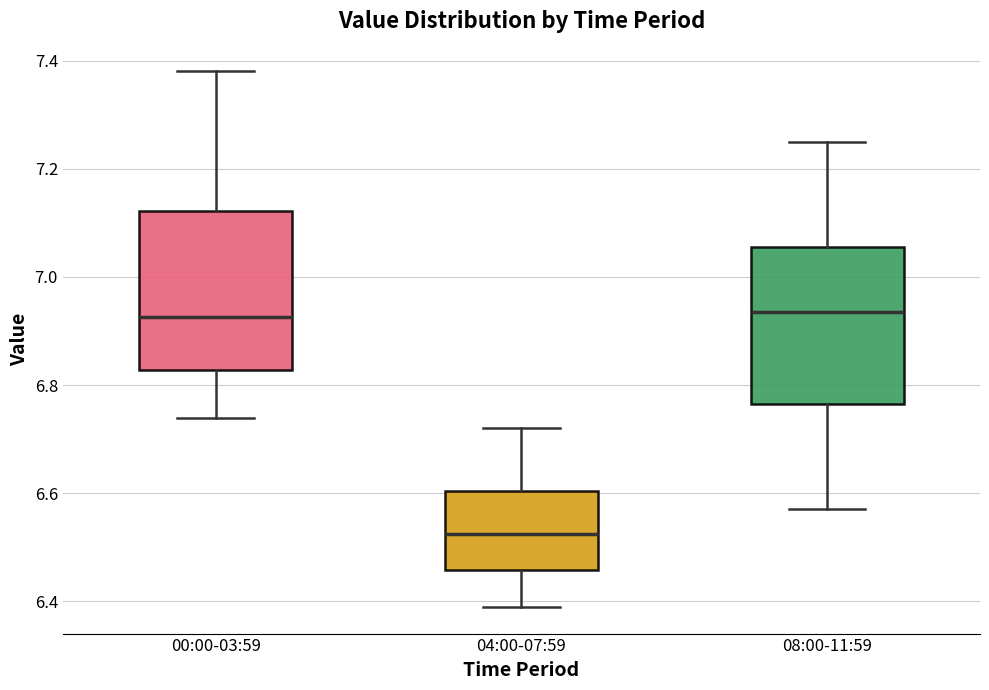

Which box has the lowest median line?

04:00-07:59